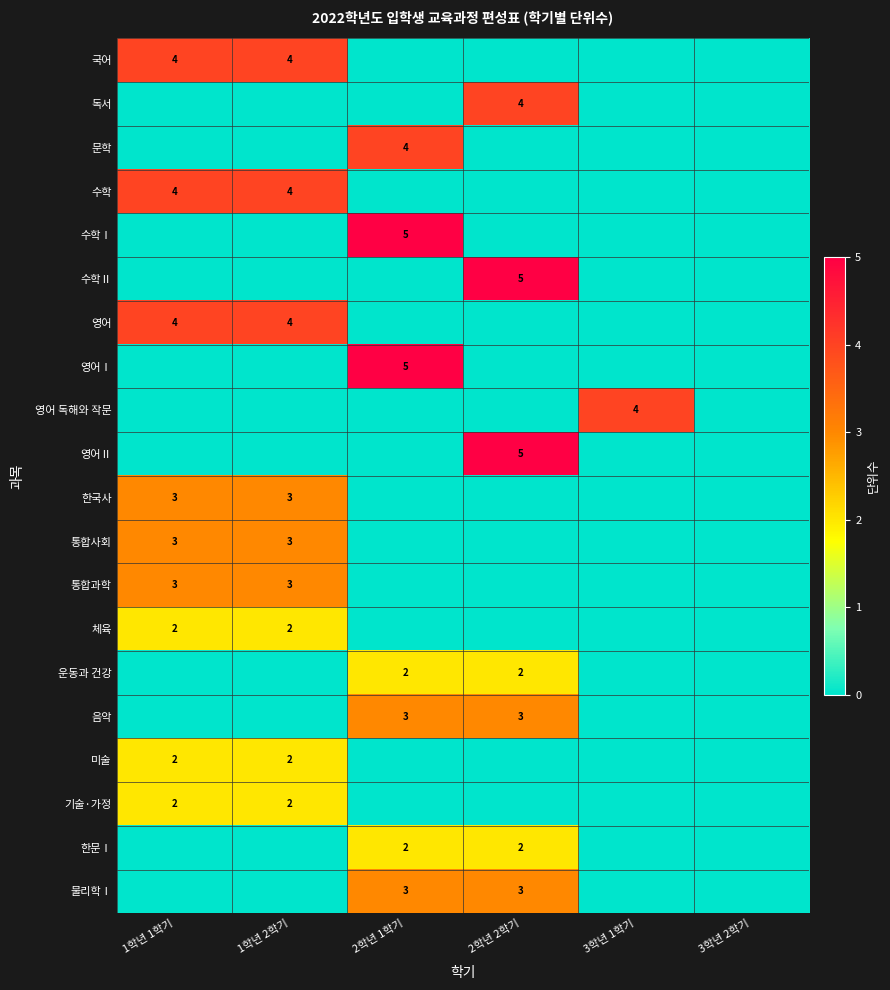

Is it true that 수학Ⅰ equals 5 at 2학년 1학기?

True